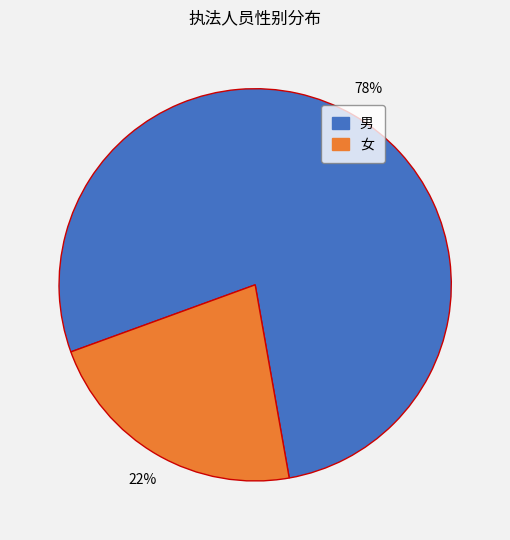

How many segments does this pie chart have?

2